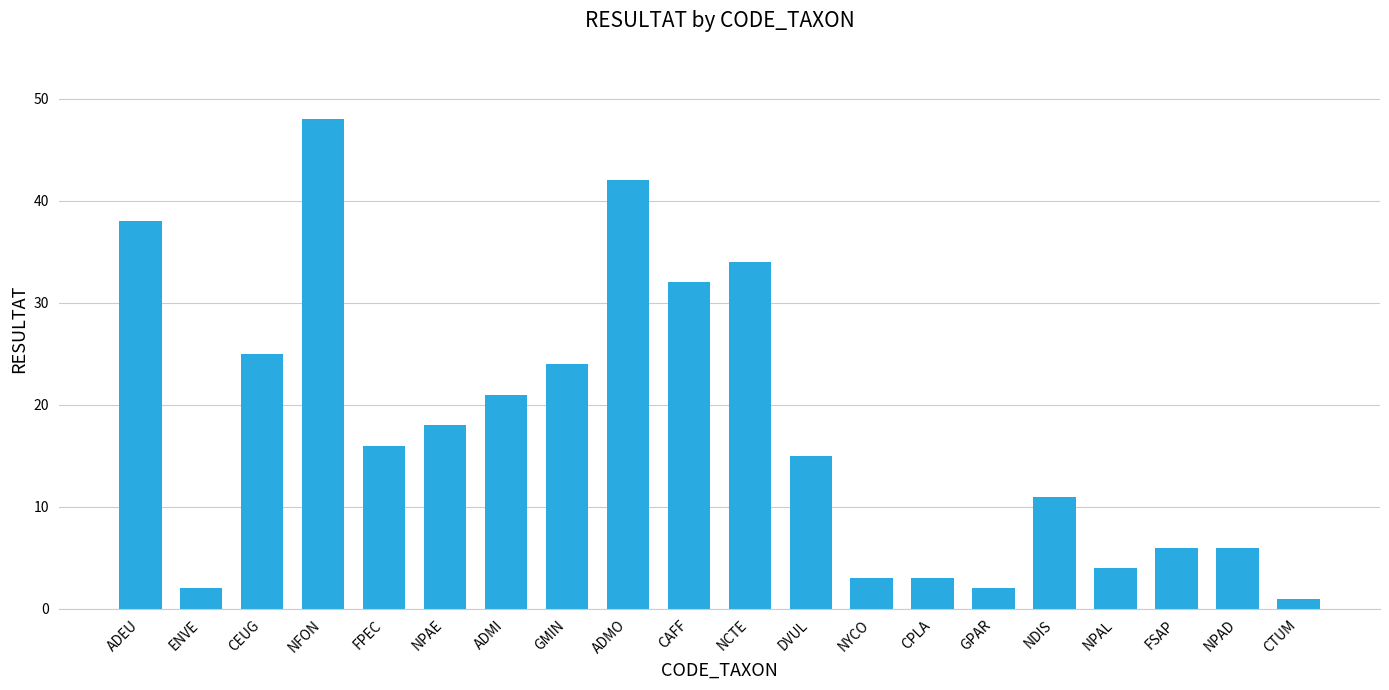

Count the number of categories in the chart.

20